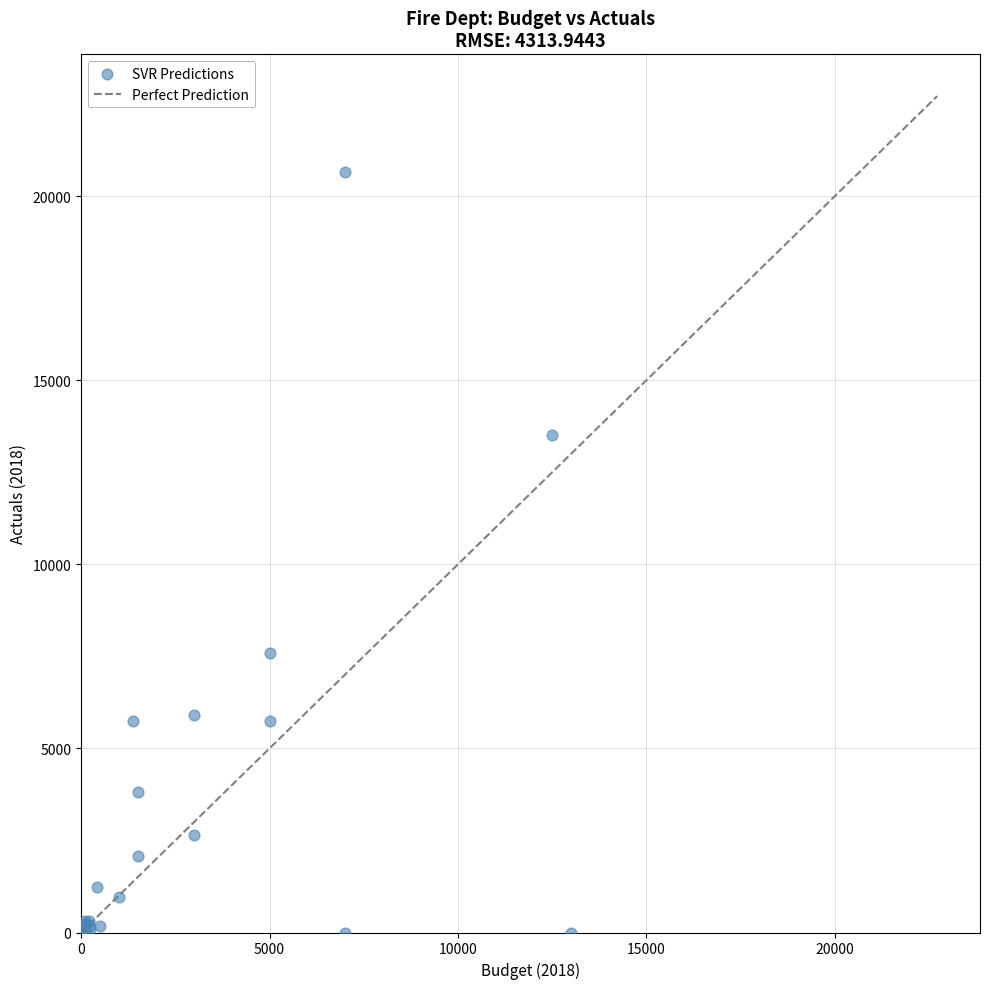

What Y value in the scatter plot is closest to 10323?

7587.5